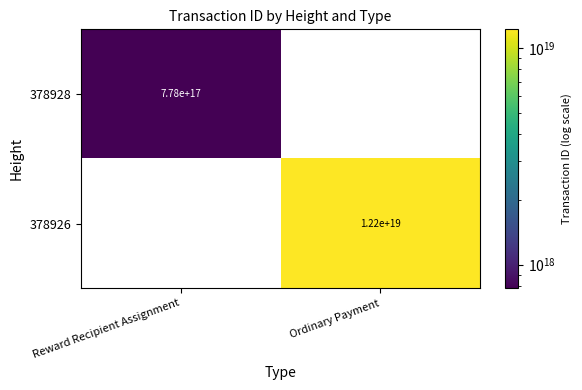

Is it true that 378926 equals 16635721712238749696 at Ordinary Payment?

False